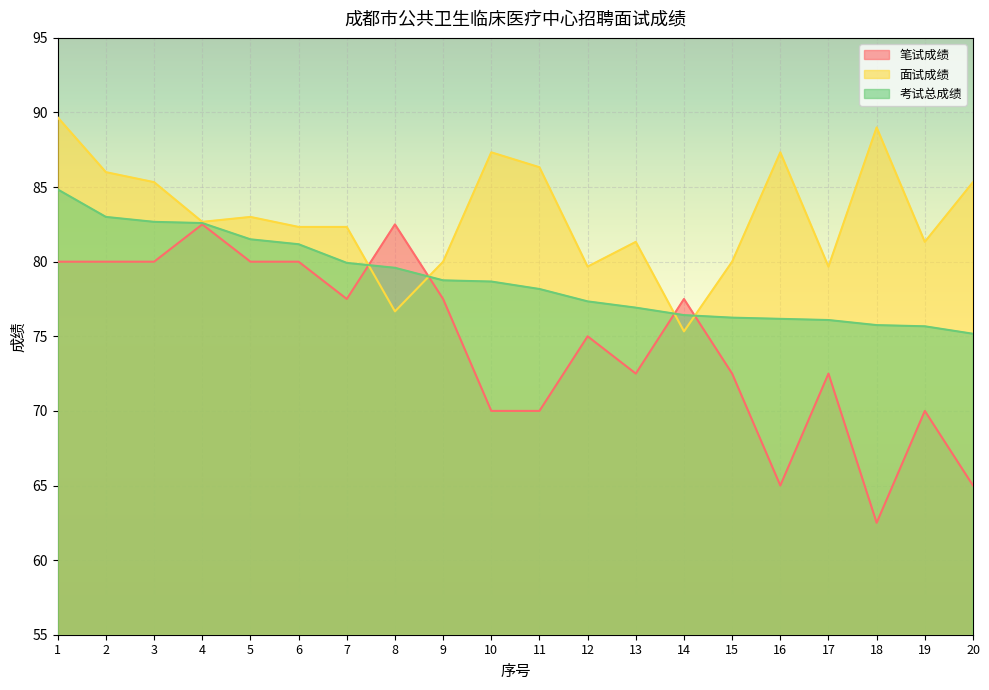

Count the 笔试成绩 values in the range 70 to 80.

15